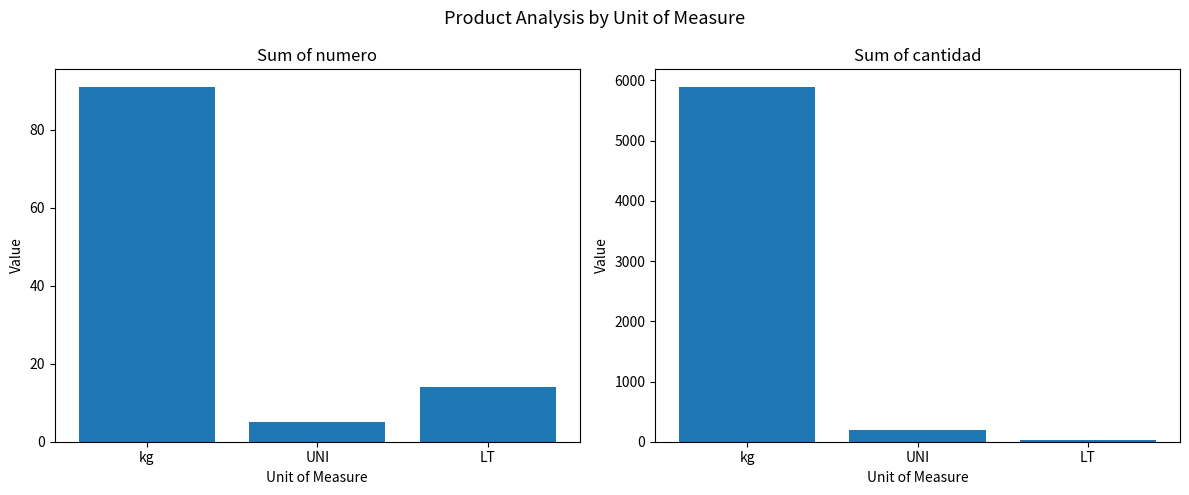

What is the difference between the highest and lowest values at LT?

16